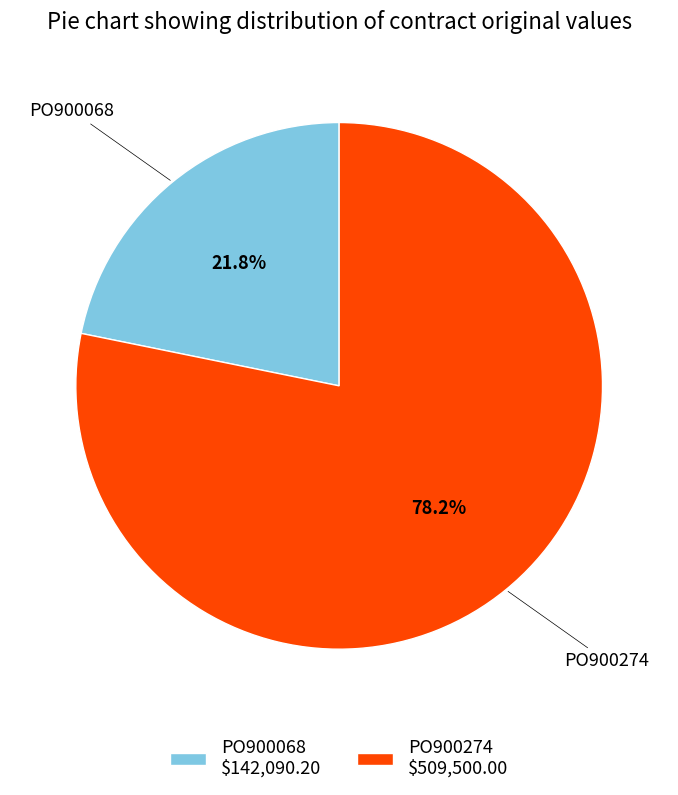

Combined, do PO900068 and PO900274 account for over 50%?

Yes